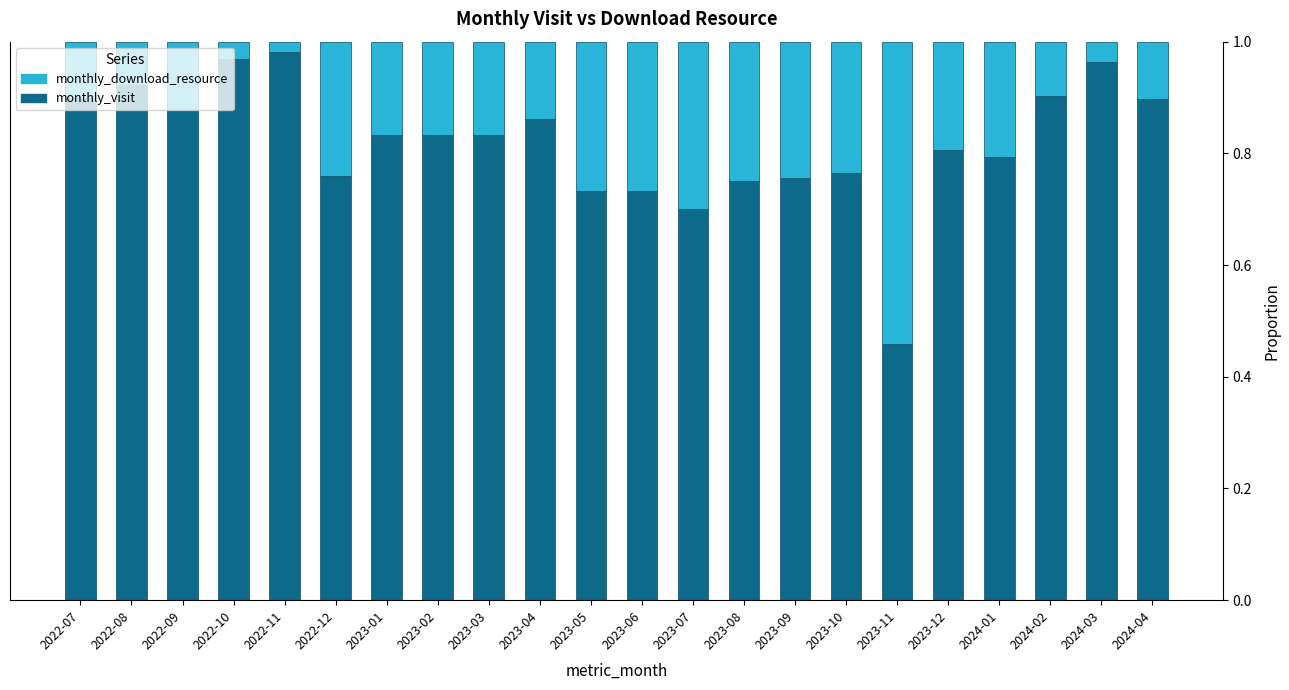

Is it true that monthly_visit equals 0.3 at 2024-01?

False